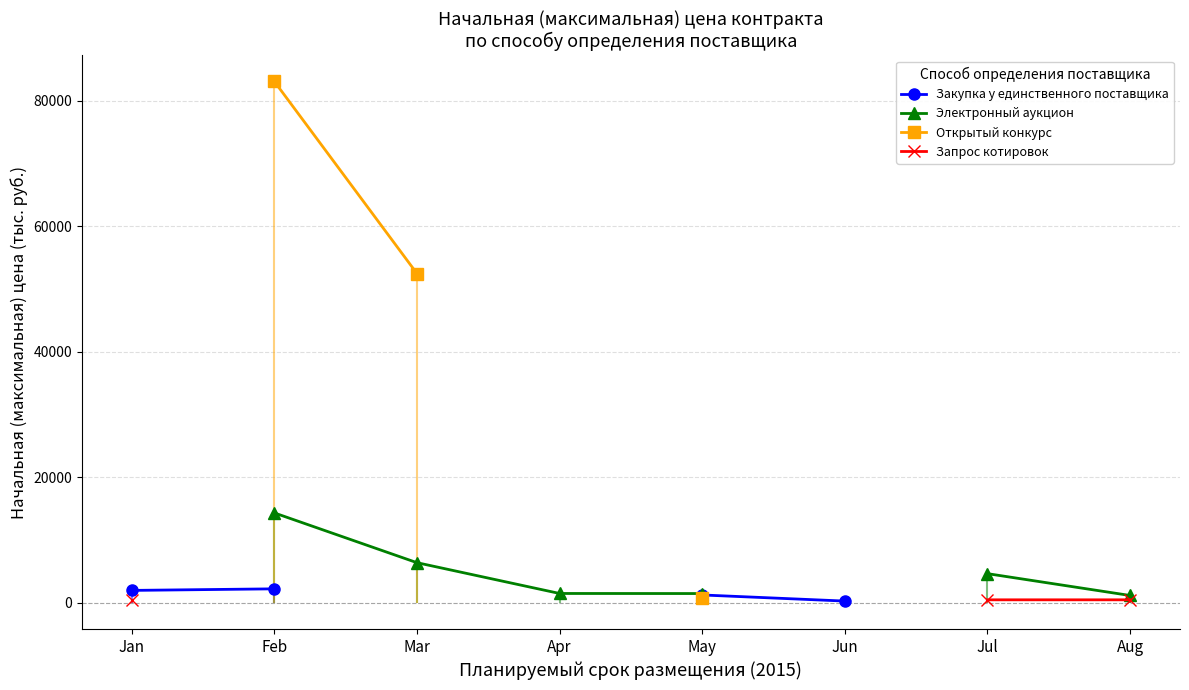

Which category has the lowest value across all series?

Jun